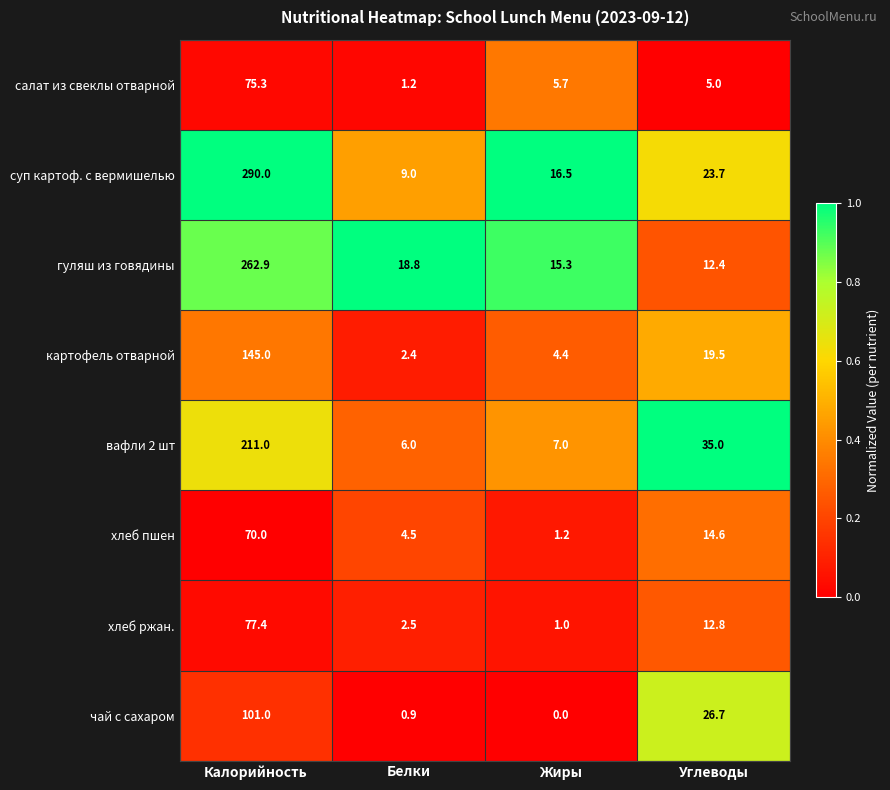

Is it true that вафли 2 шт equals 4.1 at Жиры?

False